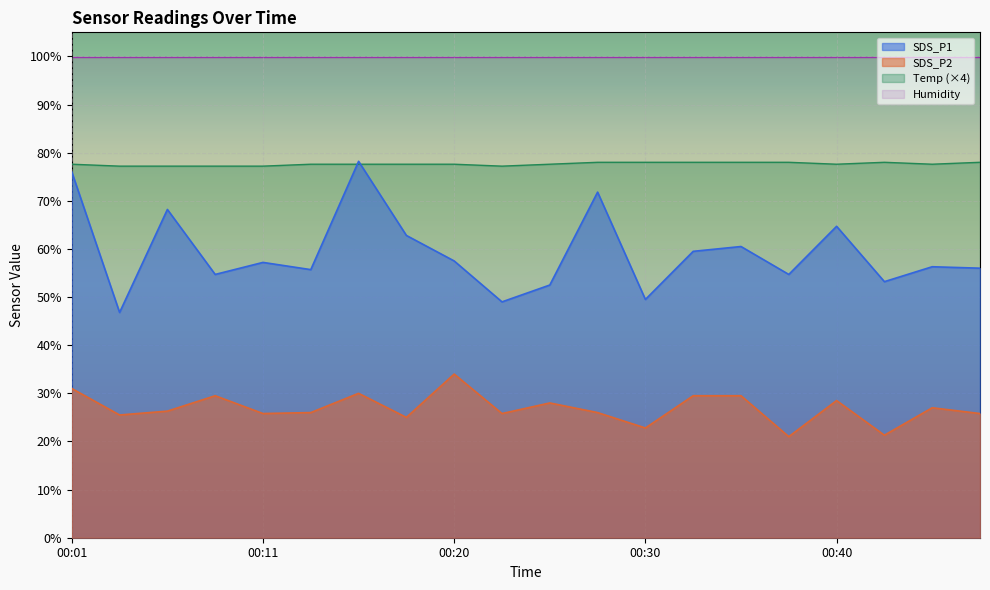

At which category is the sum across all series the highest?

00:16